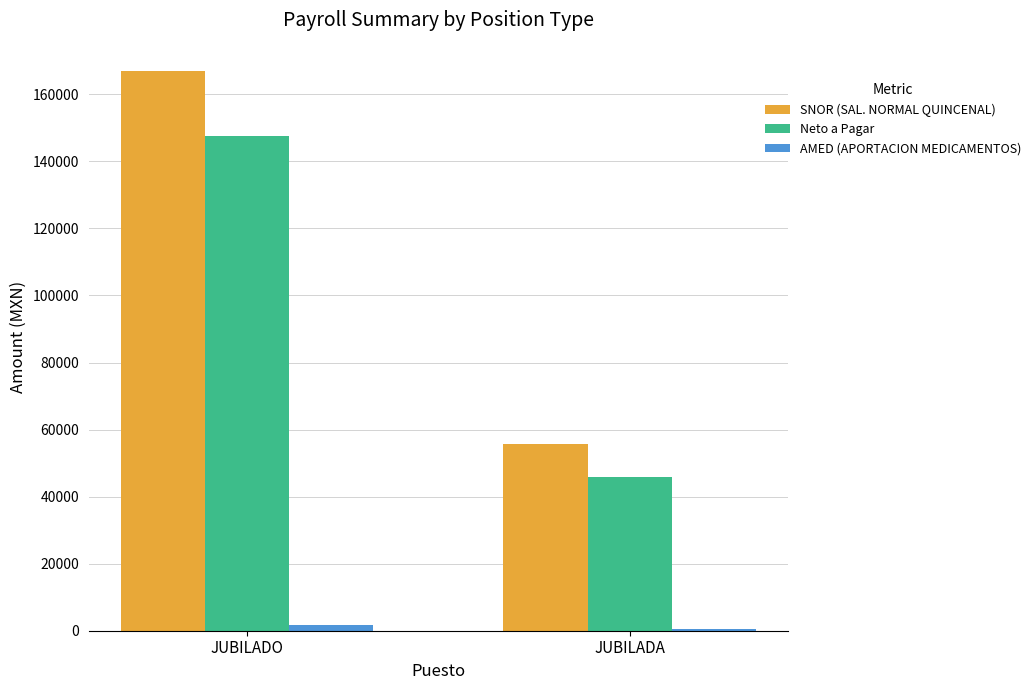

True or false: SNOR (SAL. NORMAL QUINCENAL) has a value of 44297 at JUBILADO.

False